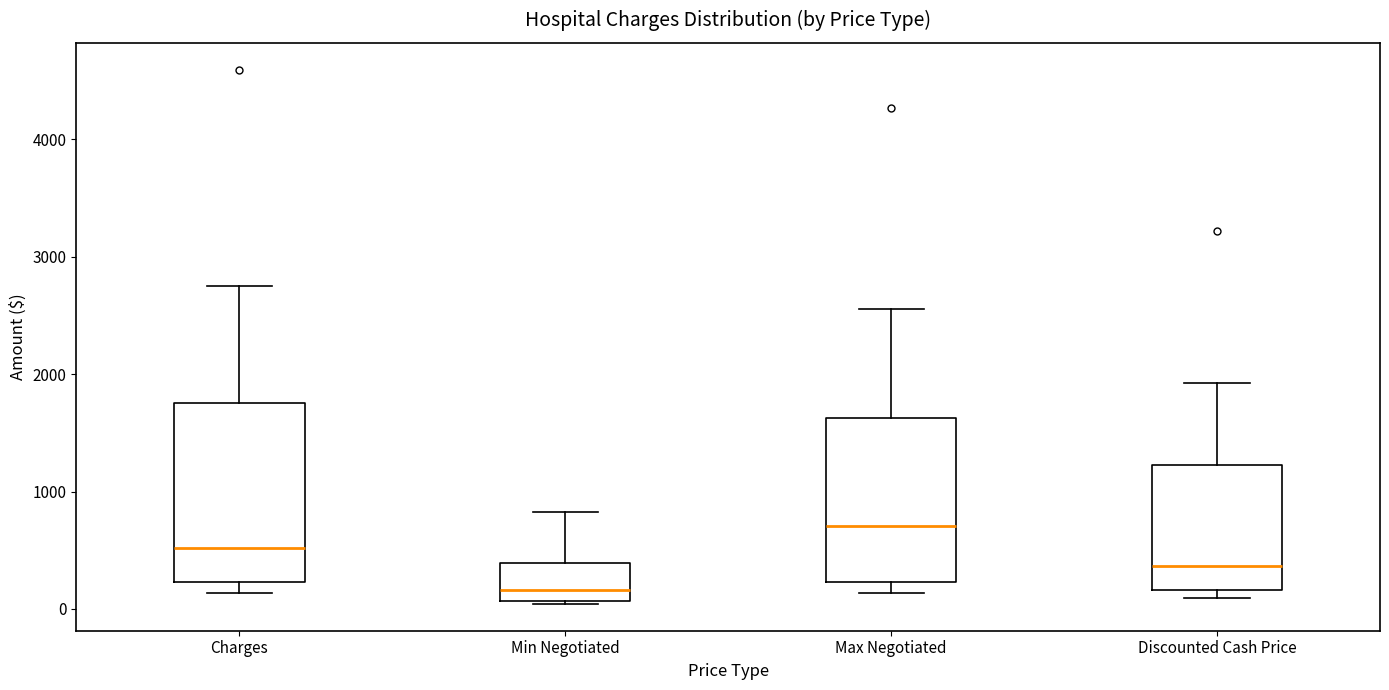

Comparing the boxes themselves (not the whiskers), which one is the tallest?

Charges